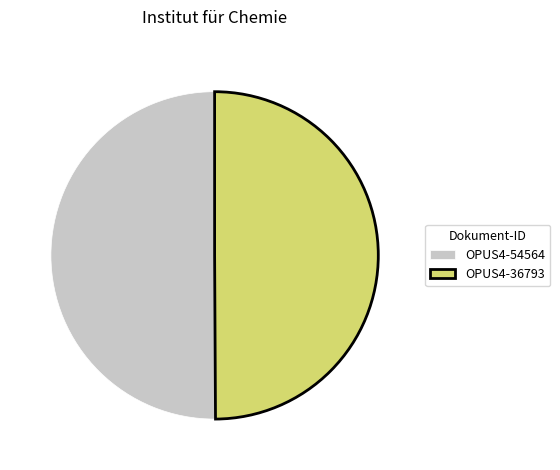

True or false: OPUS4-54564 accounts for 38% of the total.

False